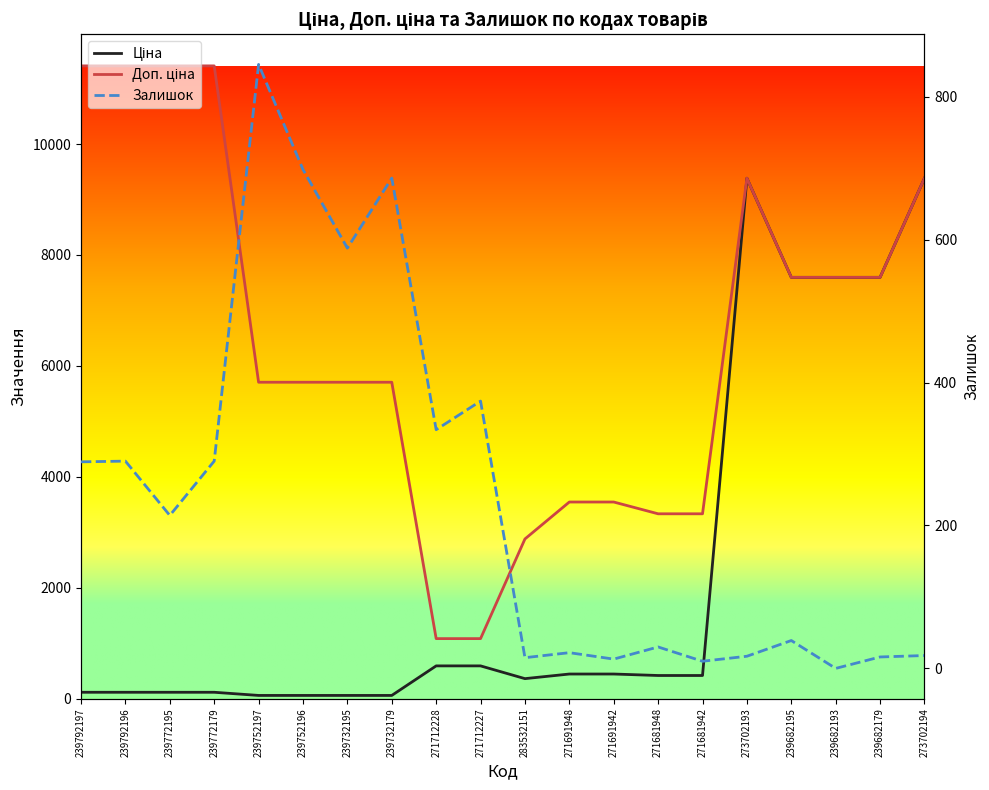

True or false: Доп. ціна and Залишок cross at least once.

False